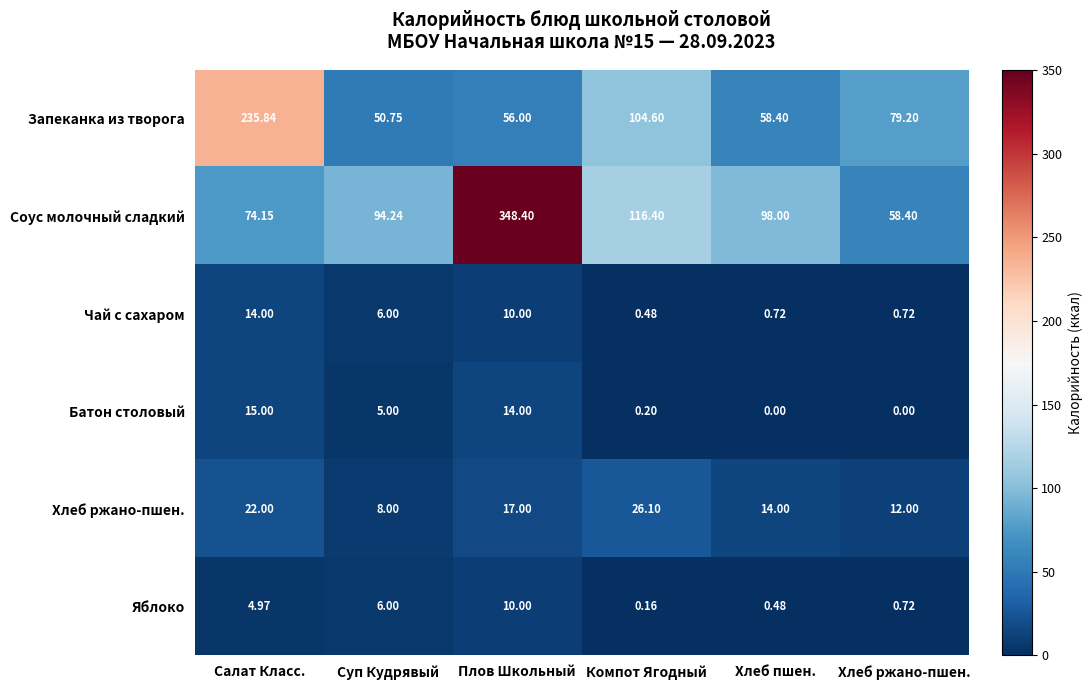

What is the maximum value shown in the chart?

348.4